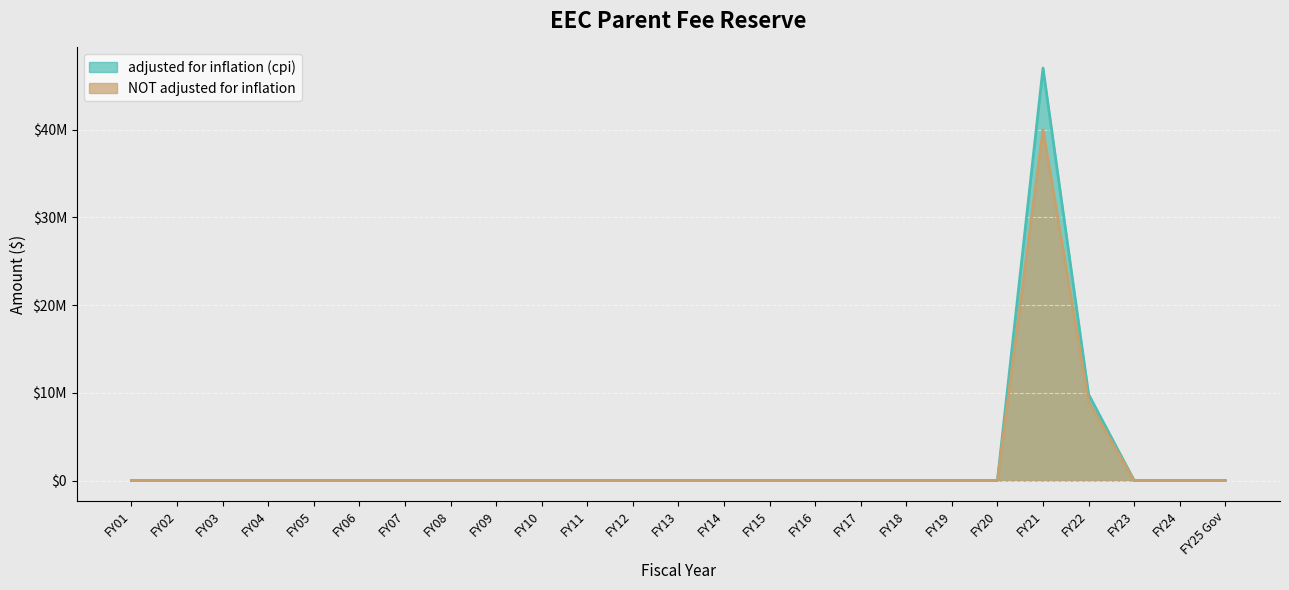

True or false: adjusted for inflation (cpi) and NOT adjusted for inflation cross at least once.

False